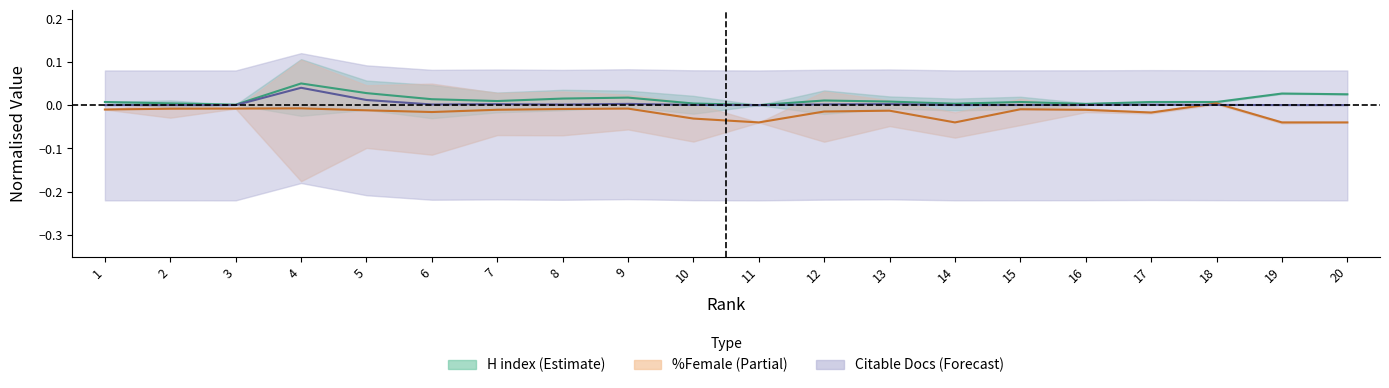

Reading left to right, list all the values displayed in this chart.

H index: 0.0	0.0	0.0	0.1	0.0	0.0	0.0	0.0	0.0	0.0	0.0	0.0	0.0	0.0	0.0	0.0	0.0	0.0	0.0	0.0
%Female: -0.0	-0.0	-0.0	-0.0	-0.0	-0.0	-0.0	-0.0	-0.0	-0.0	-0.0	-0.0	-0.0	-0.0	-0.0	-0.0	-0.0	0.0	-0.0	-0.0
Citable Docs: 0.0	0.0	0.0	0.0	0.0	0.0	0.0	0.0	0.0	0.0	0.0	0.0	0.0	0.0	0.0	0.0	0.0	0.0	0.0	0.0